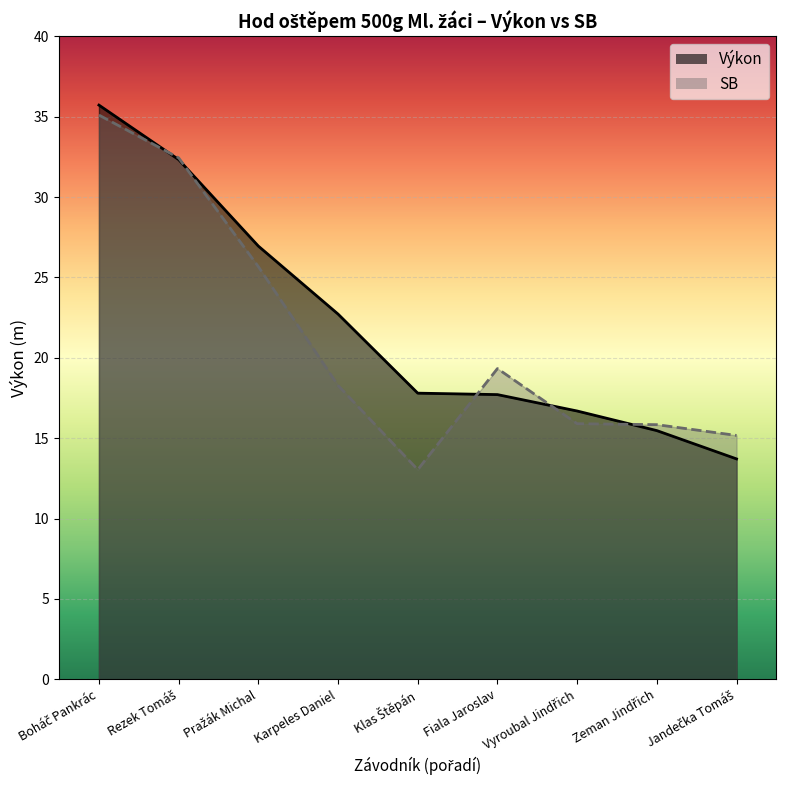

Is it true that Výkon equals 33.7 at Karpeles Daniel?

False